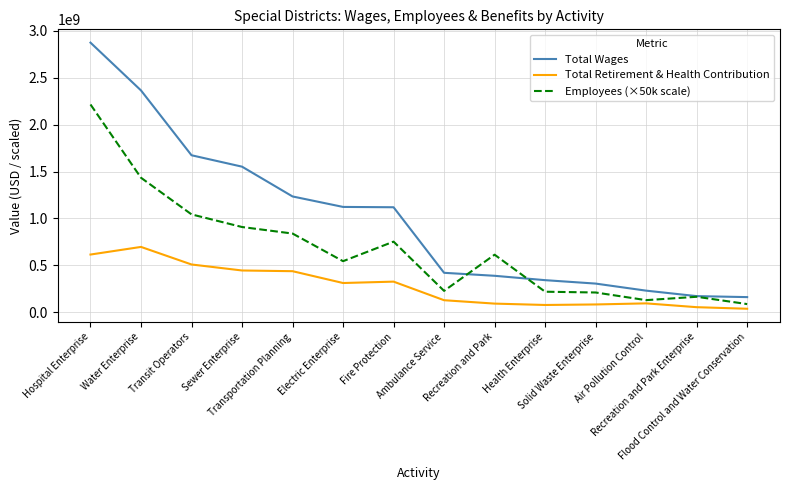

List the series in order of their overall mean, highest first.

Total Wages, Employees (×50k scale), Total Retirement & Health Contribution